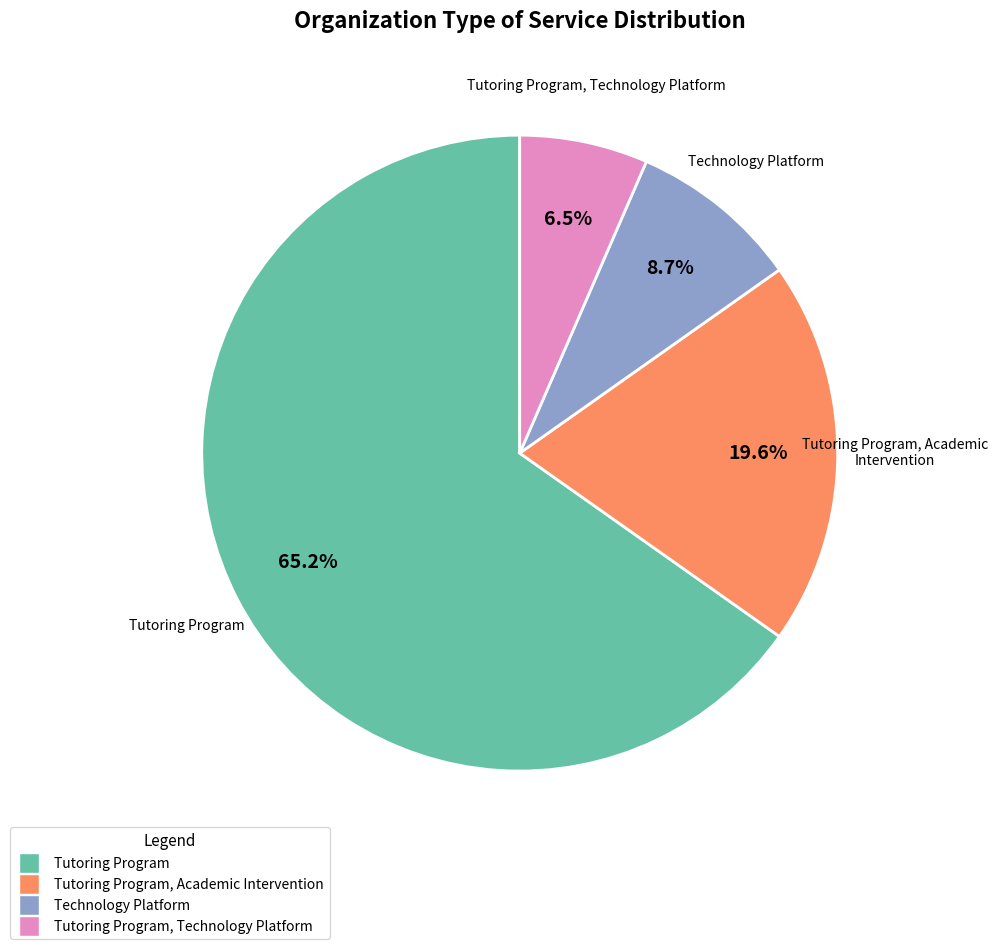

Is there a majority slice in this chart?

Yes